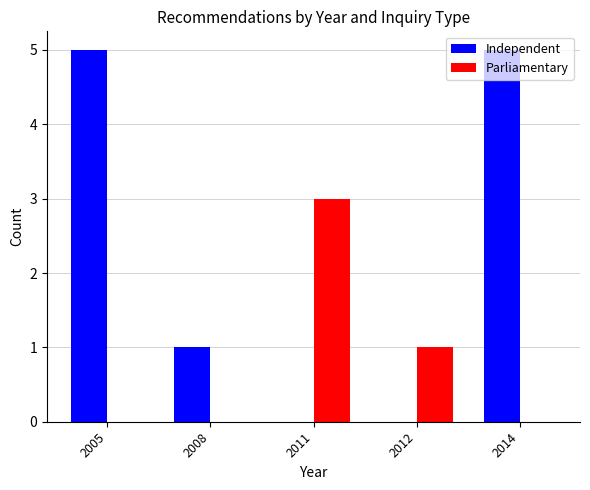

Is it true that Independent equals 3 at 2012?

False